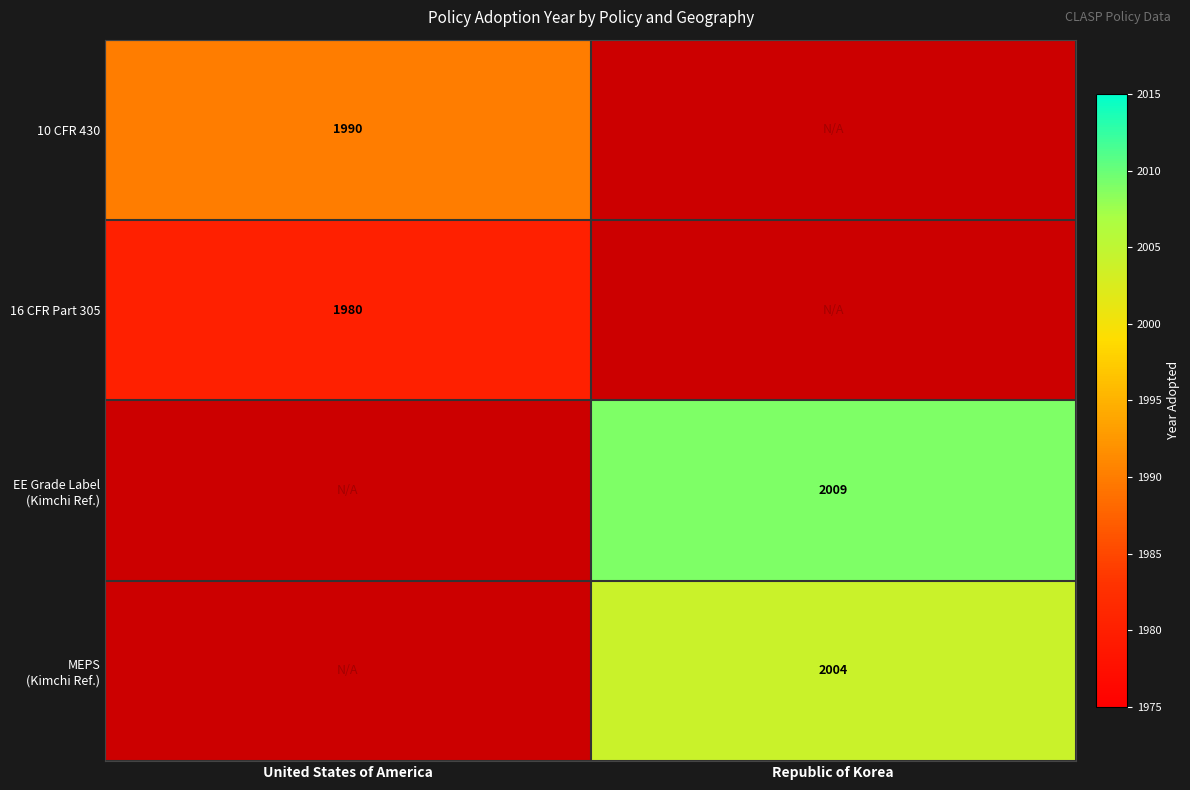

True or false: 16 CFR Part 305 has a value of 1980 at United States of America.

True